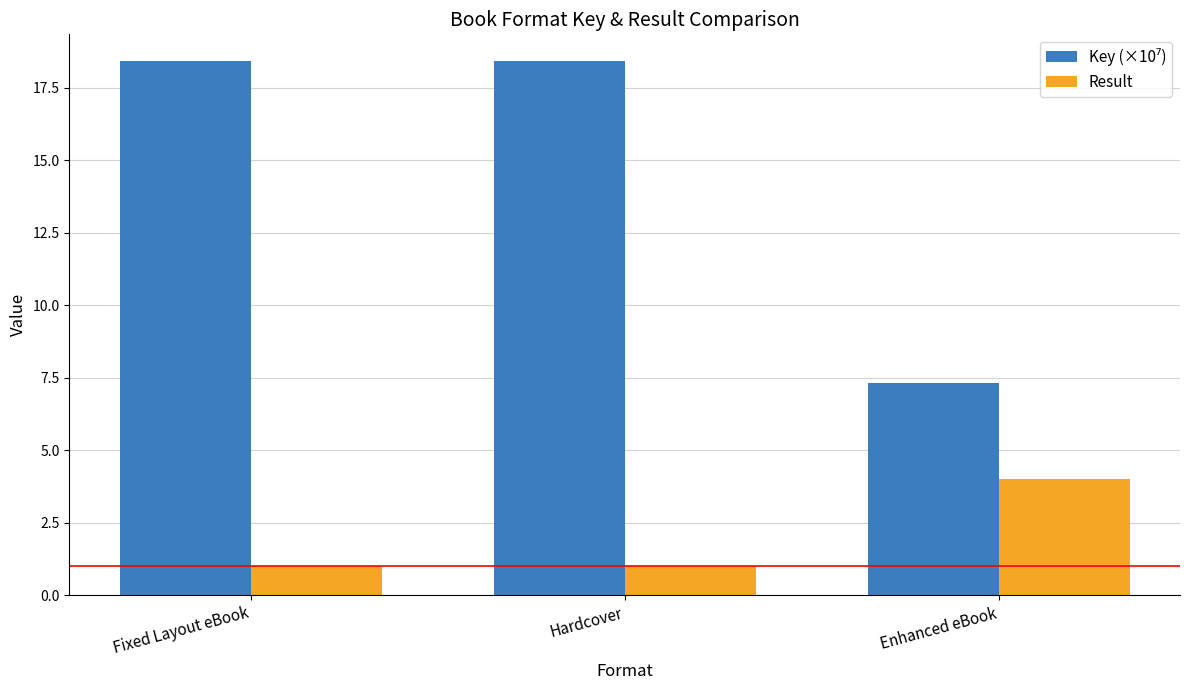

What is the total value across all series at Fixed Layout eBook?

19.4